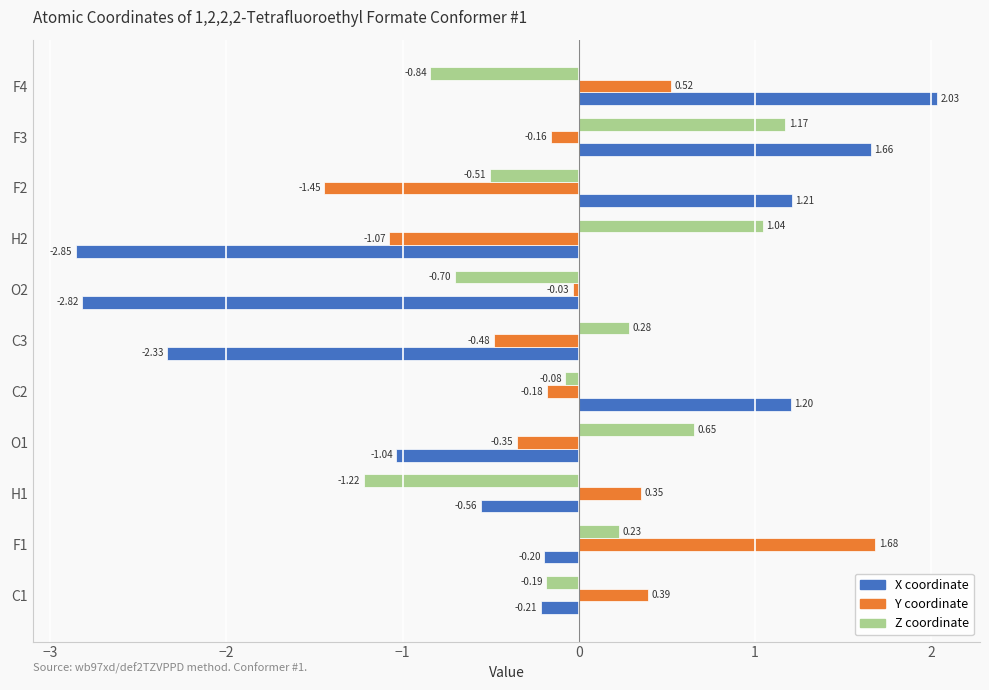

At which label does X coordinate reach its minimum?

H2